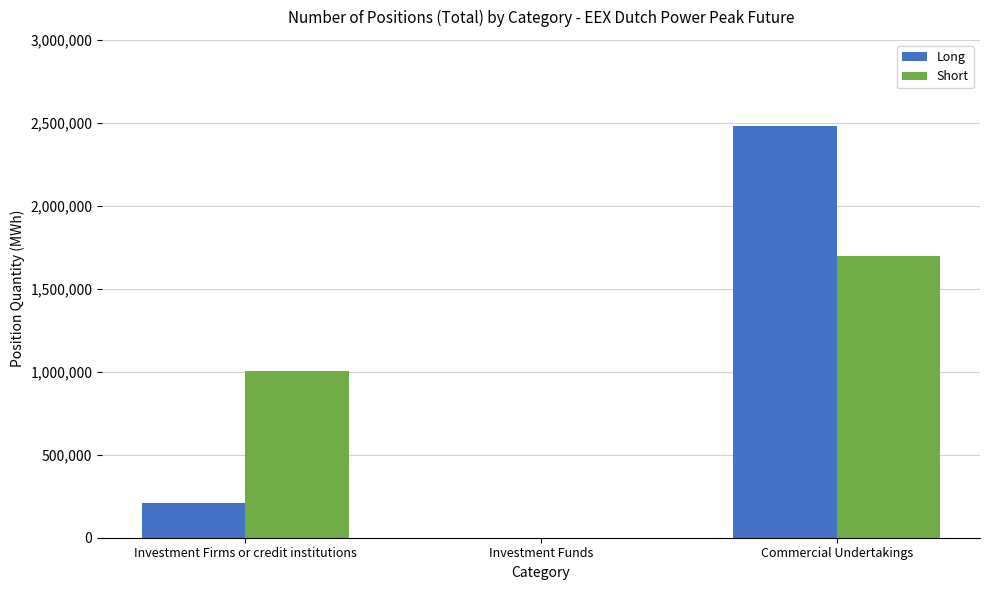

Which category has the highest value across all series?

Commercial Undertakings